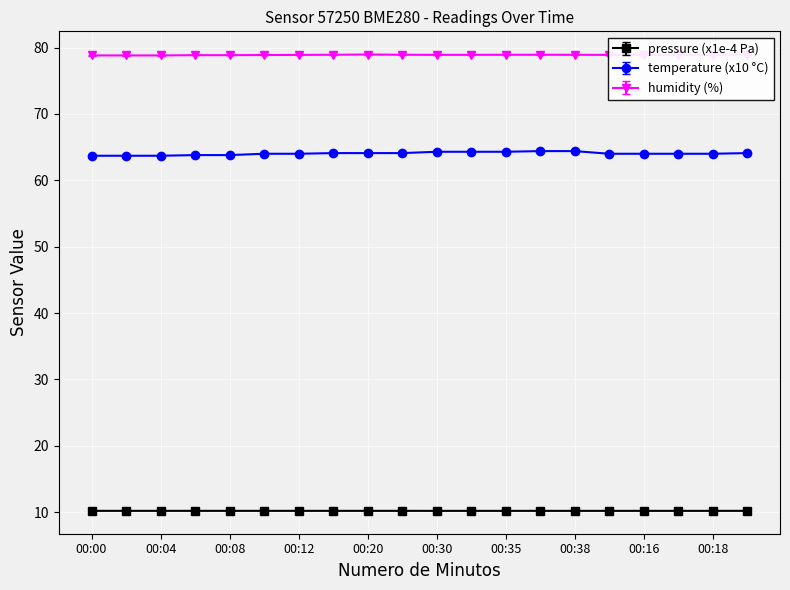

Which series has the largest range (max minus min)?

temperature